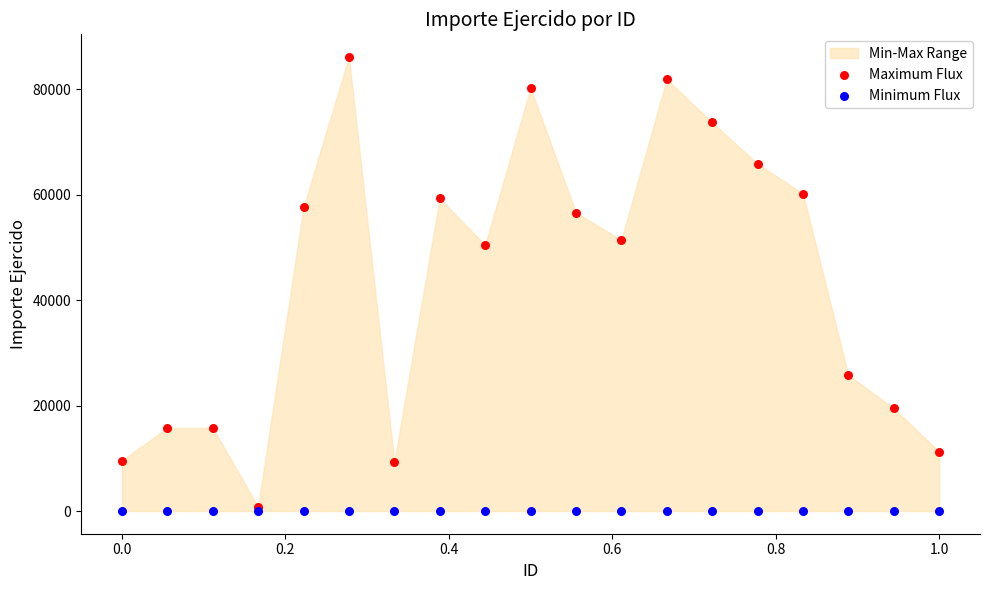

In the Maximum Flux series, what Y value is closest to 43476?

50473.8